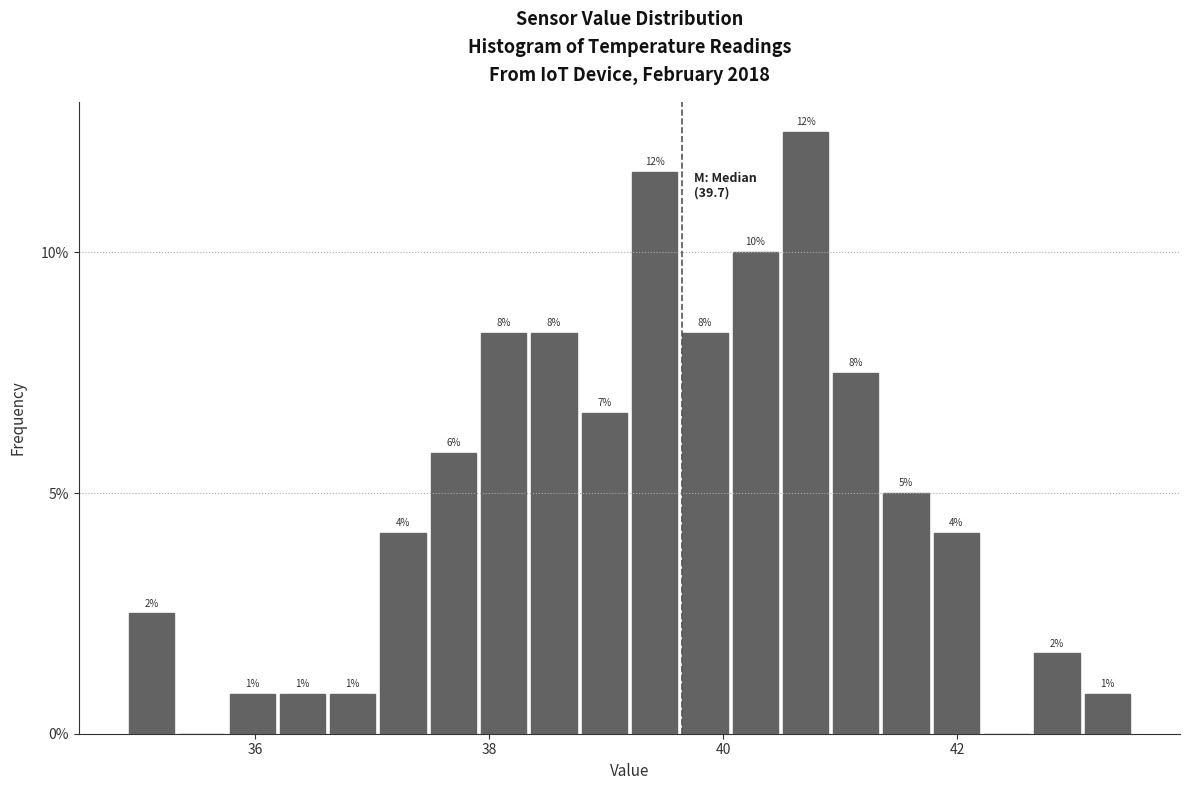

Read against the x-axis, roughly where is the centre of the tallest bar?

40.8